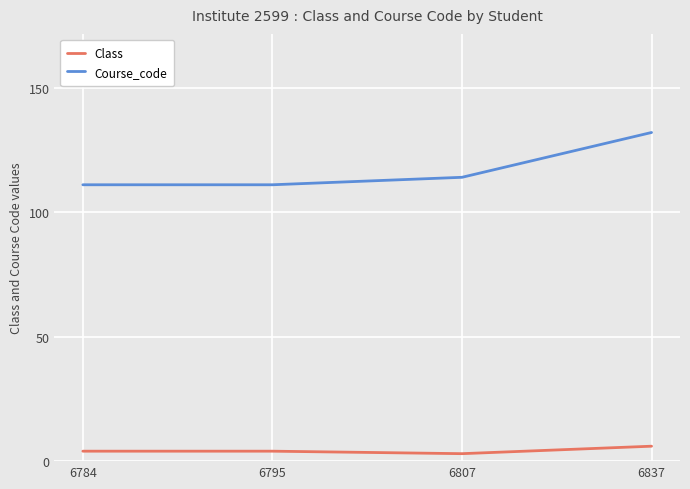

List the series in order of their peak value, highest first.

Course_code, Class